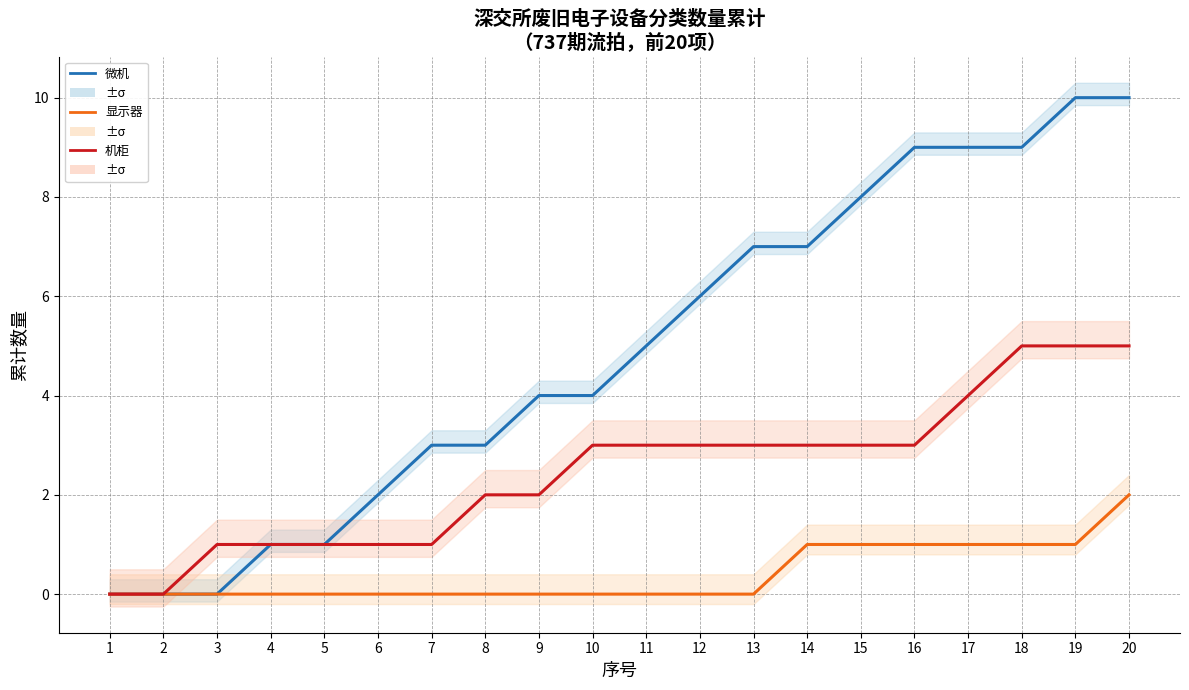

Is it true that 微机 equals 4 at 1?

False